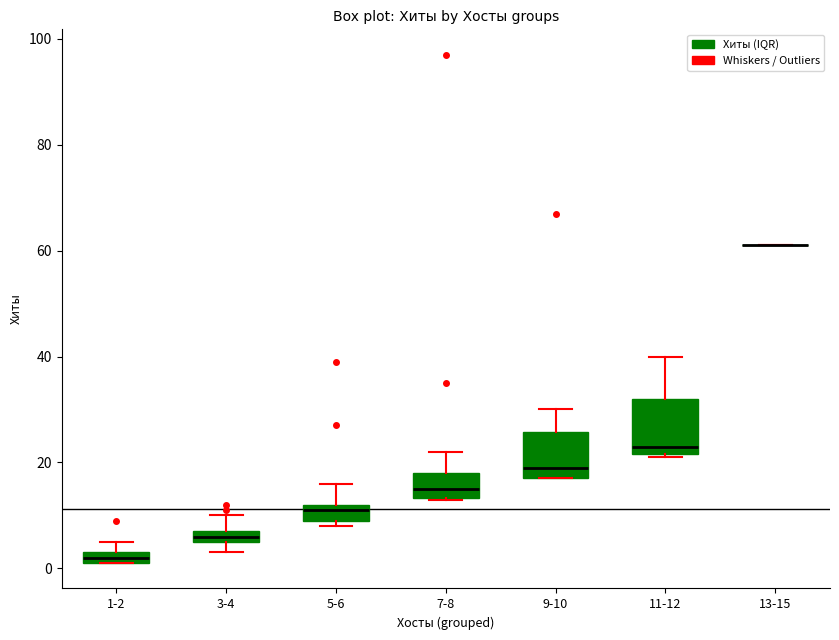

Where is the lower edge of the box for 9-10 on the y-axis? The values are not printed on the chart, so give them approximately, as read against the axis.

18